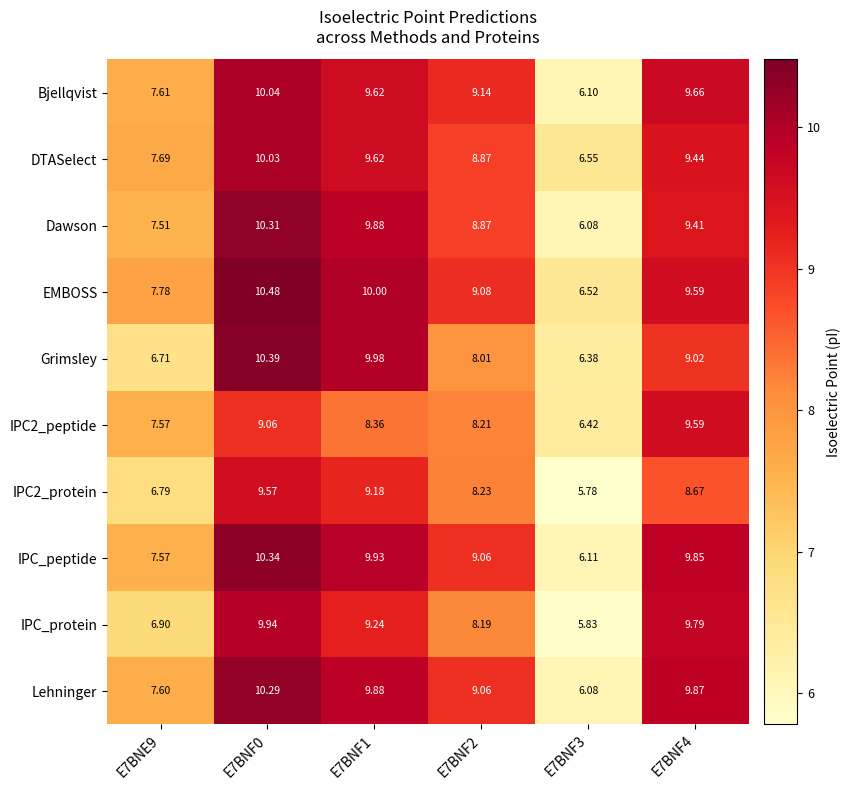

Which series has the largest total across all categories?

EMBOSS